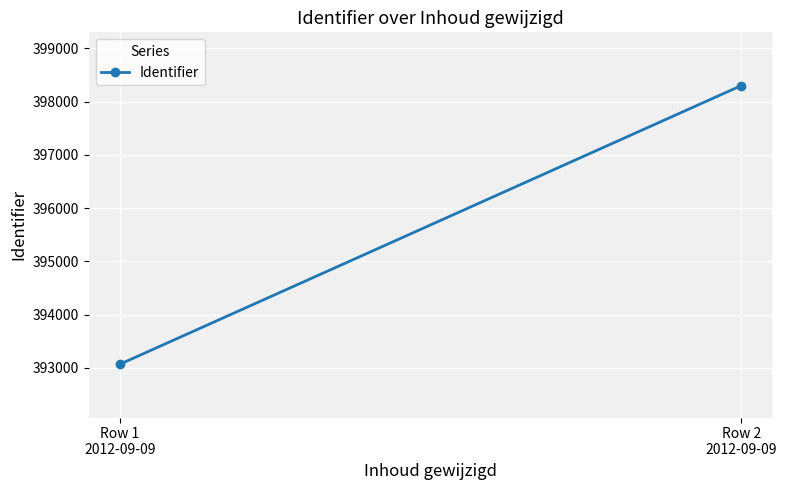

Reading left to right, what are all the values shown in this chart?

Row 1
2012-09-09=393066	Row 2
2012-09-09=398302